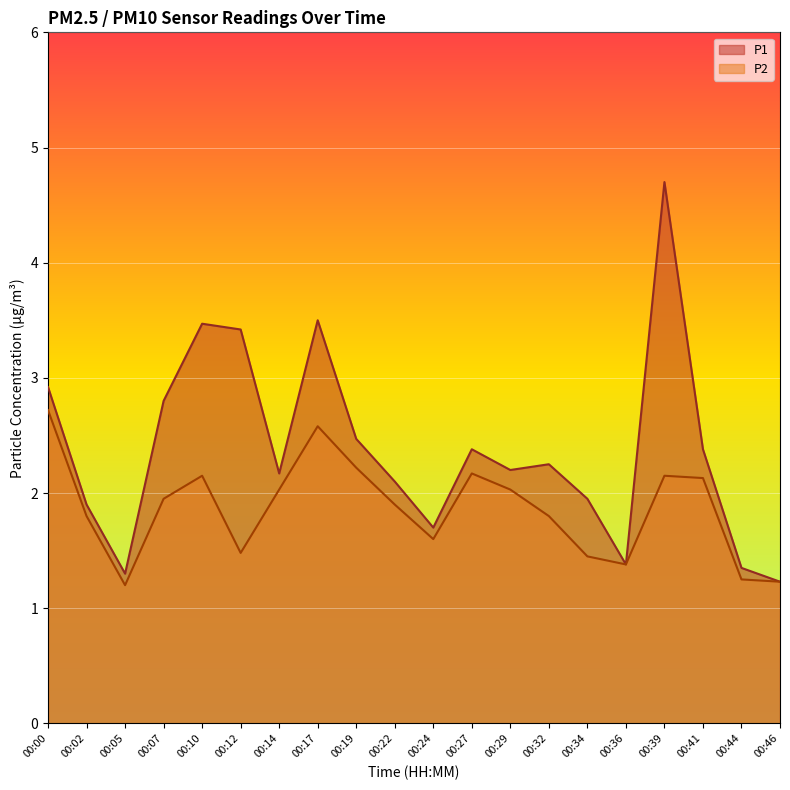

What is the average value of the P1 series?

2.4